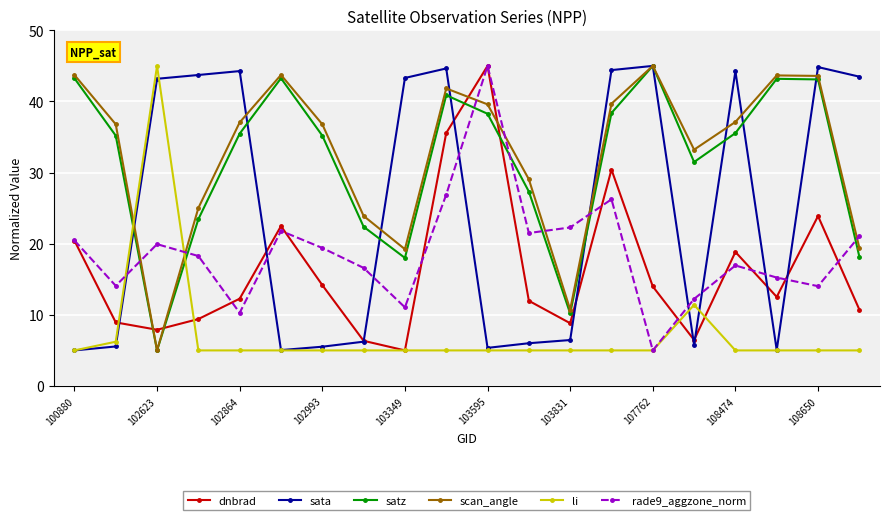

How many times do li and satz cross each other?

2